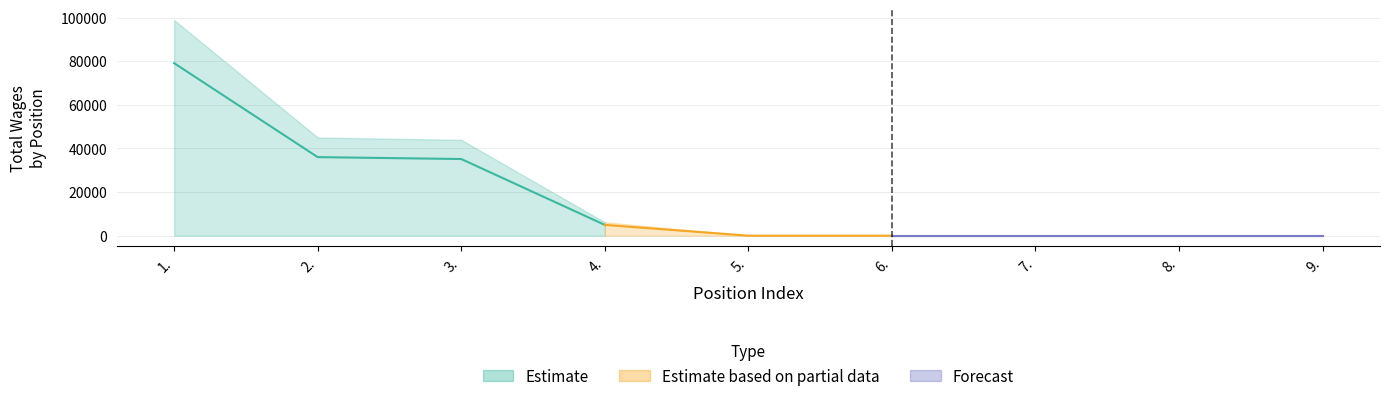

Reading right to left, list all the values displayed in this chart.

9.=0	8.=0	7.=0	6.=0	5.=0	4.=4938	3.=35140	2.=36008	1.=79079